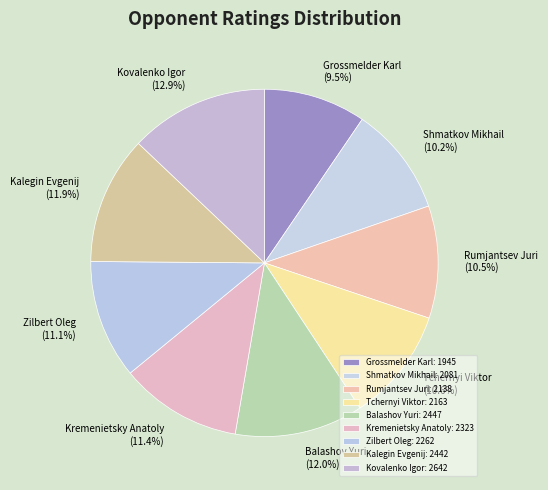

Does any single category account for the majority?

No